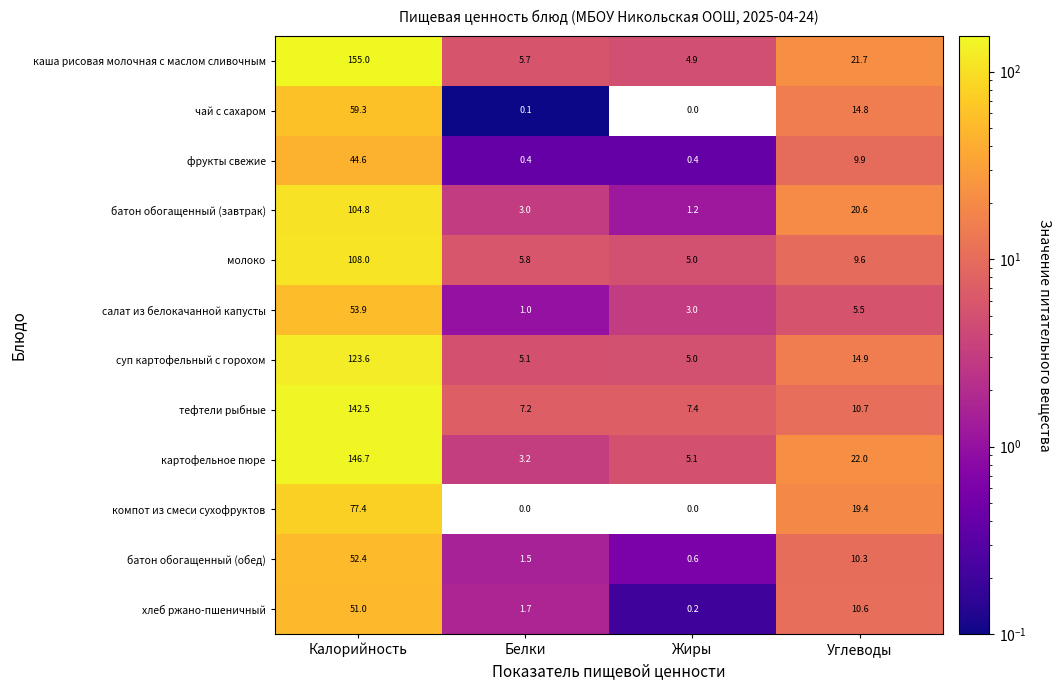

What is the spread (max minus min) of values at Калорийность?

110.4